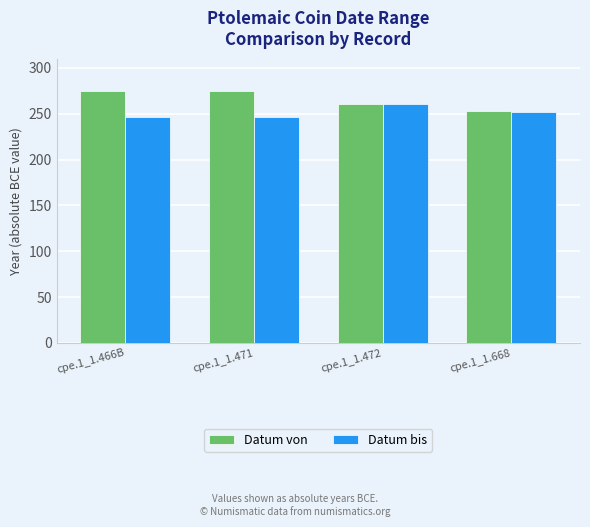

What is the maximum value for Datum bis?

261